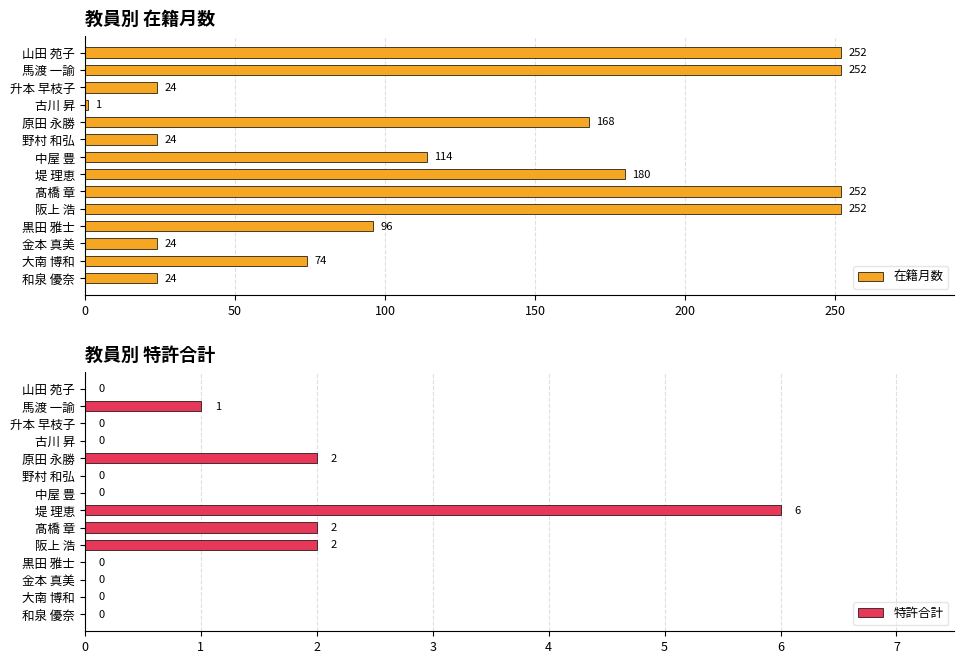

Are the bars horizontal?

Yes